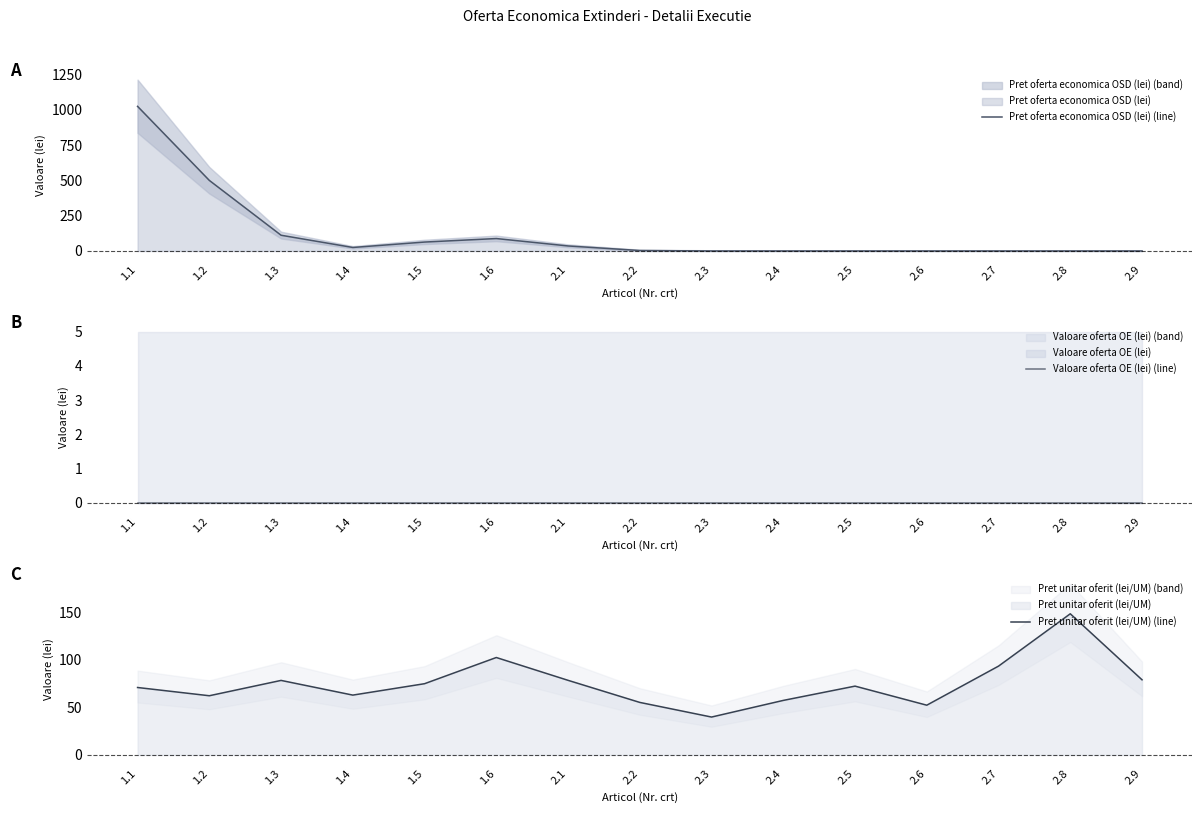

Which label corresponds to the largest value in the chart?

1.1